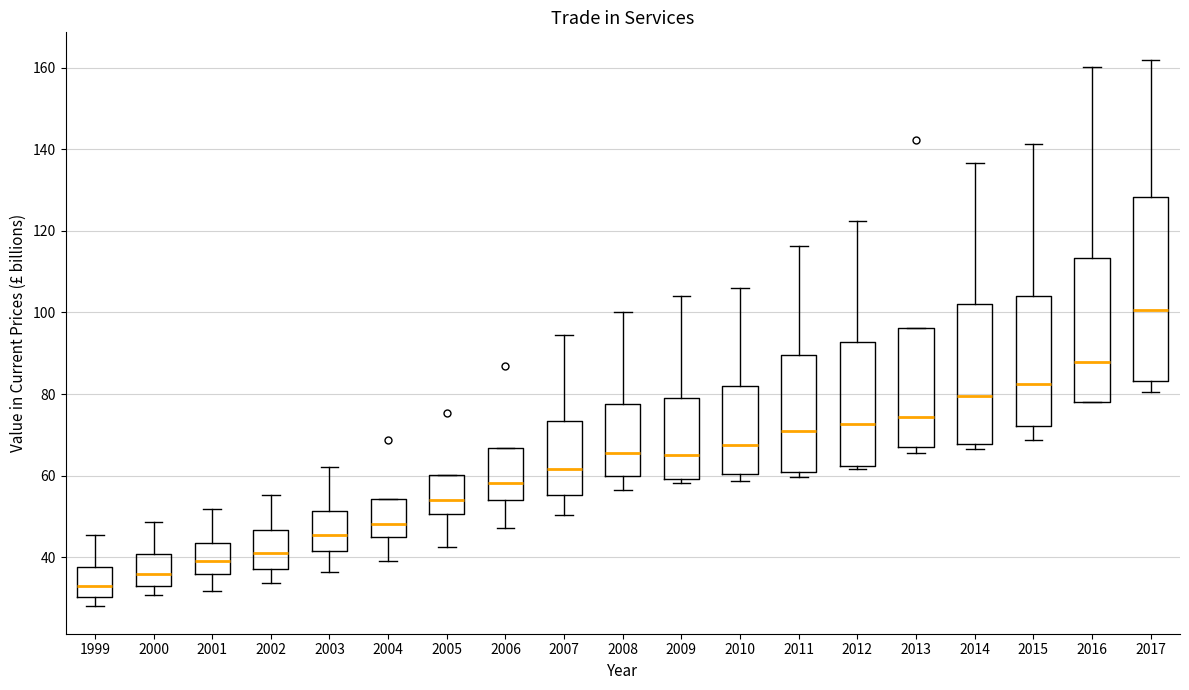

Reading left to right, read every box against the y-axis: the position of its median line, the range the box covers, and the ends of its whiskers. The values are not printed on the chart, so give them approximately, as read against the axis.

1999: median 32, box 30 to 38, whiskers 28 to 46
2000: median 36, box 32 to 40, whiskers 30 to 48
2001: median 38, box 36 to 44, whiskers 32 to 52
2002: median 42, box 38 to 46, whiskers 34 to 56
2003: median 46, box 42 to 52, whiskers 36 to 62
2004: median 48, box 44 to 54, whiskers 38 to 54
2005: median 54, box 50 to 60, whiskers 42 to 60
2006: median 58, box 54 to 66, whiskers 48 to 66
2007: median 62, box 56 to 74, whiskers 50 to 94
2008: median 66, box 60 to 78, whiskers 56 to 100
2009: median 64, box 60 to 78, whiskers 58 to 104
2010: median 68, box 60 to 82, whiskers 58 to 106
2011: median 70, box 60 to 90, whiskers 60 (just below the box's lower edge) to 116
2012: median 72, box 62 to 92, whiskers 62 (just below the box's lower edge) to 122
2013: median 74, box 68 to 96, whiskers 66 to 96
2014: median 80, box 68 to 102, whiskers 66 to 136
2015: median 82, box 72 to 104, whiskers 68 to 142
2016: median 88, box 78 to 114, whiskers 78 to 160
2017: median 100, box 84 to 128, whiskers 80 to 162